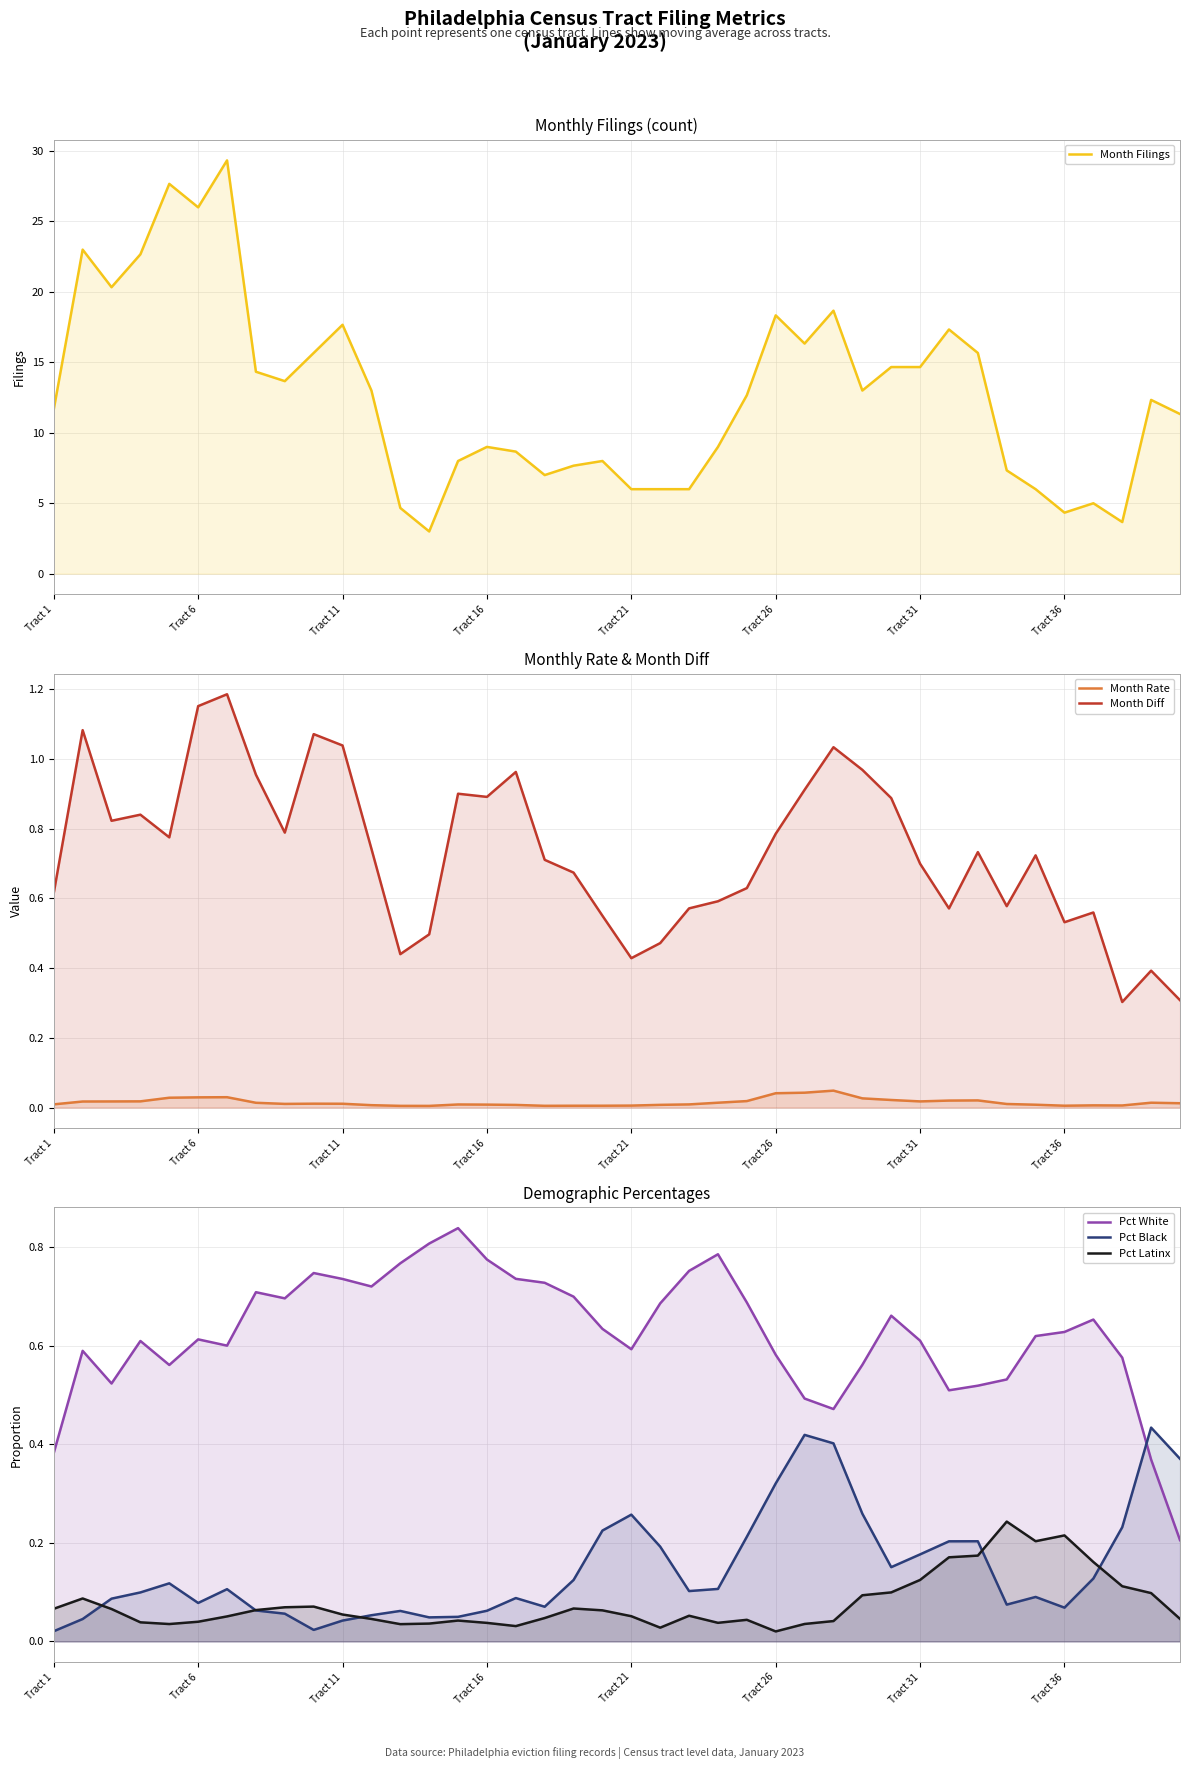

Which has a higher value, 14 or Tract 11?

Tract 11